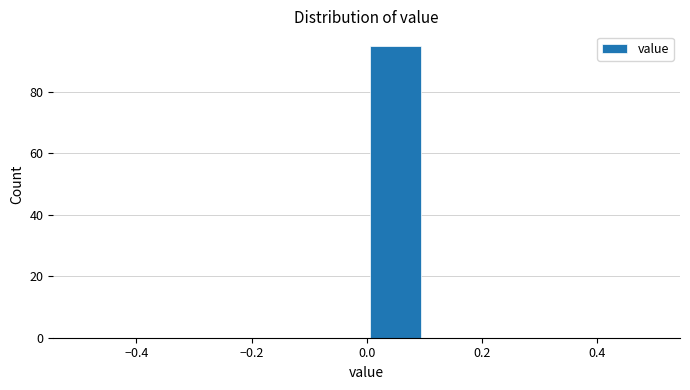

What is the height of the bar covering 0.0 to 0.1 on the x-axis? The values are not printed on the chart, so give them approximately, as read against the axis.

96